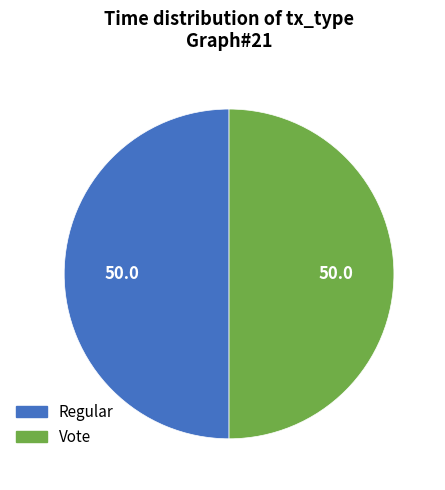

True or false: Vote accounts for 50% of the total.

True